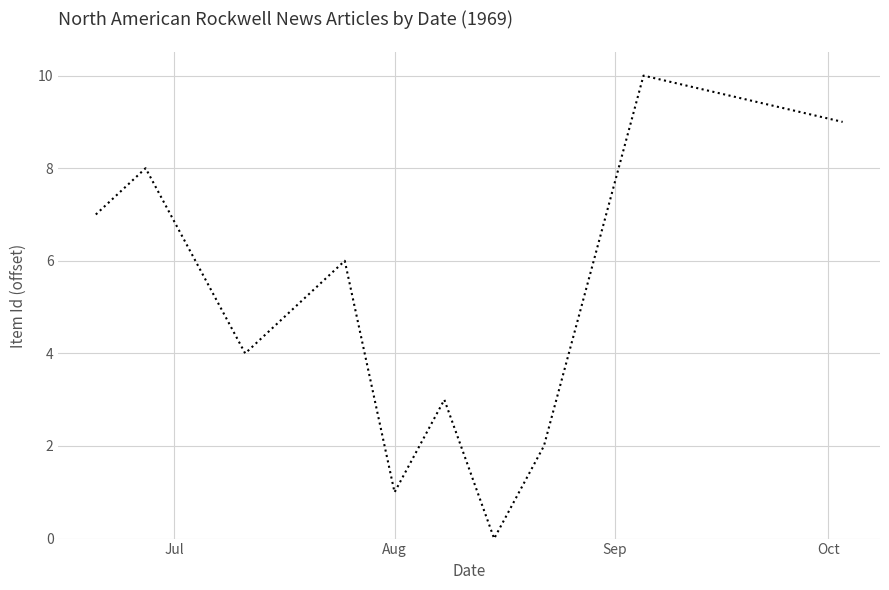

What is the greatest value displayed?

10